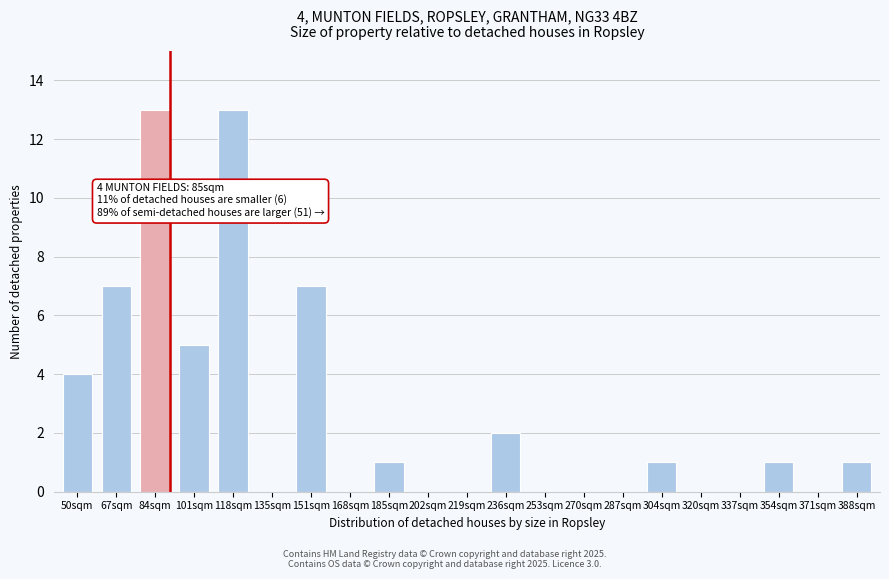

Reading right to left, what are all the values shown in this chart?

388sqm=1	371sqm=0	354sqm=1	337sqm=0	320sqm=0	304sqm=1	287sqm=0	270sqm=0	253sqm=0	236sqm=2	219sqm=0	202sqm=0	185sqm=1	168sqm=0	151sqm=7	135sqm=0	118sqm=13	101sqm=5	84sqm=13	67sqm=7	50sqm=4